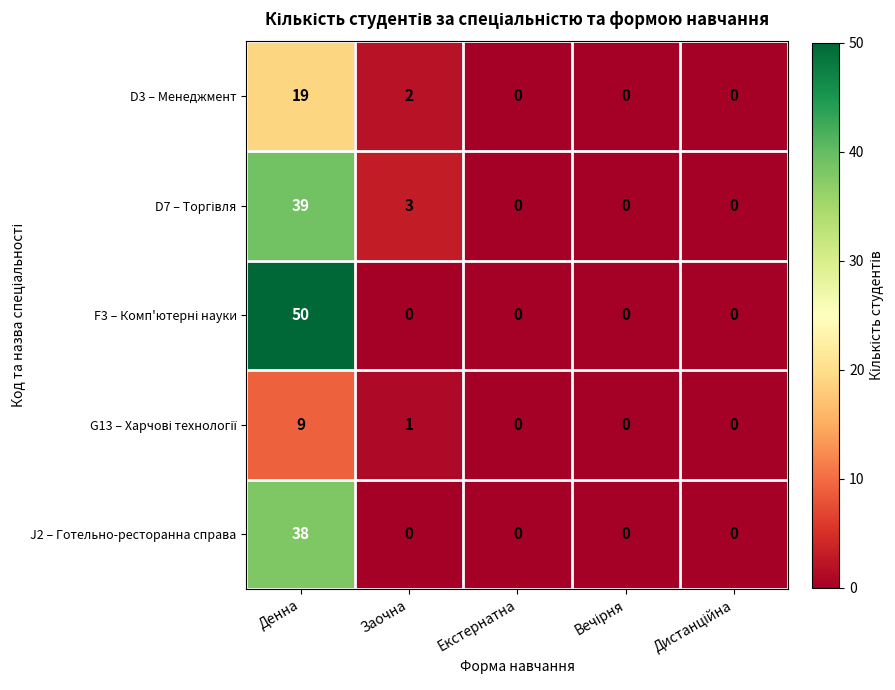

The value of J2 – Готельно-ресторанна справа at Екстернатна is 23. True or false?

False